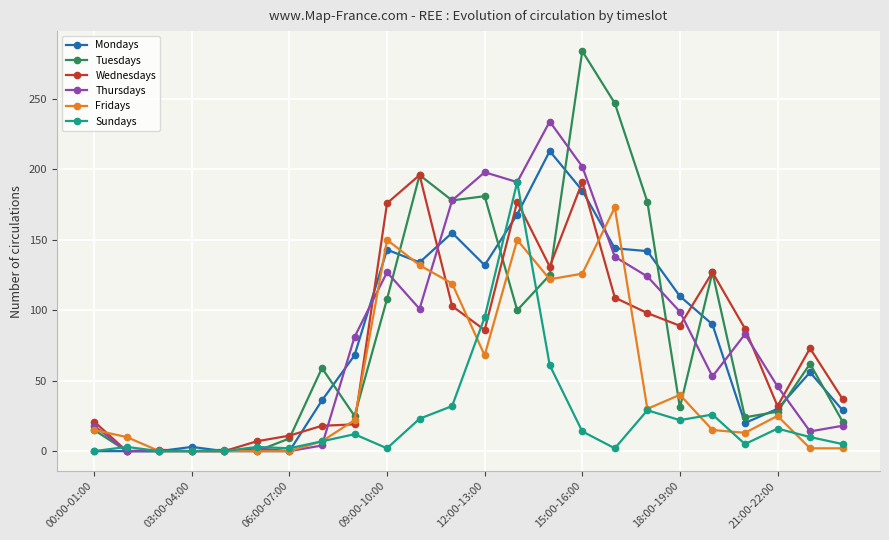

Which series has the widest spread of values?

Tuesdays